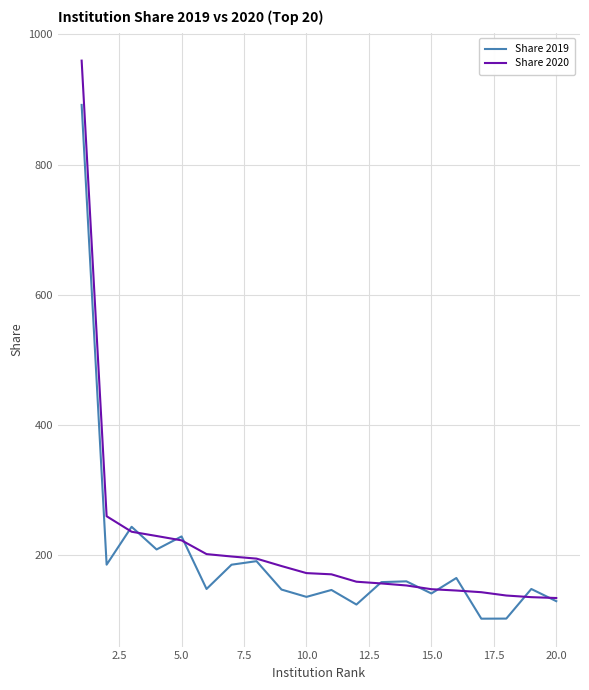

Which series has the largest total across all categories?

Share 2020